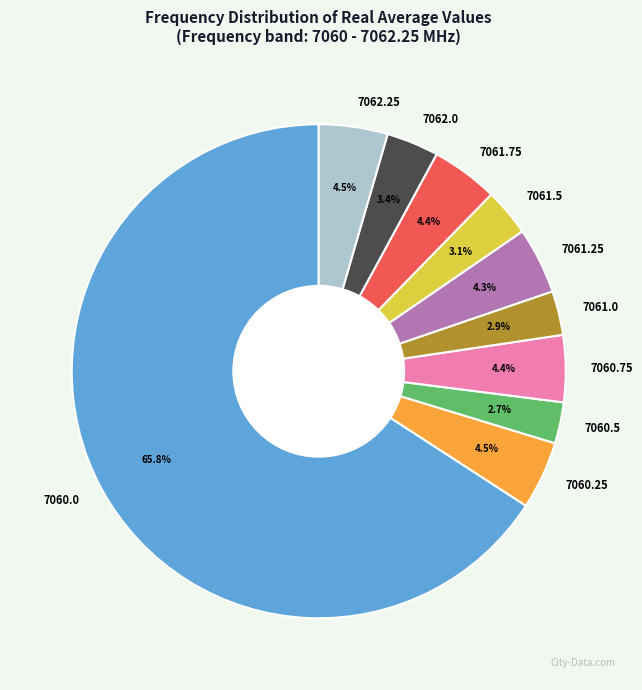

To the nearest percent, what percentage of the pie is 7061.75?

4%